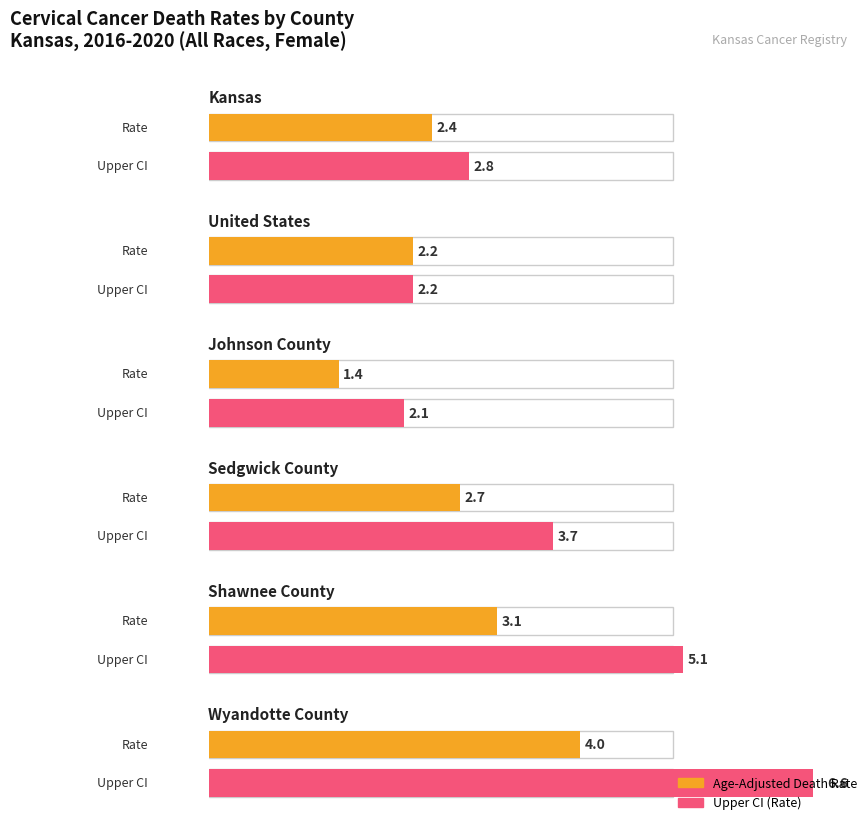

What position from the left is Shawnee County?

5